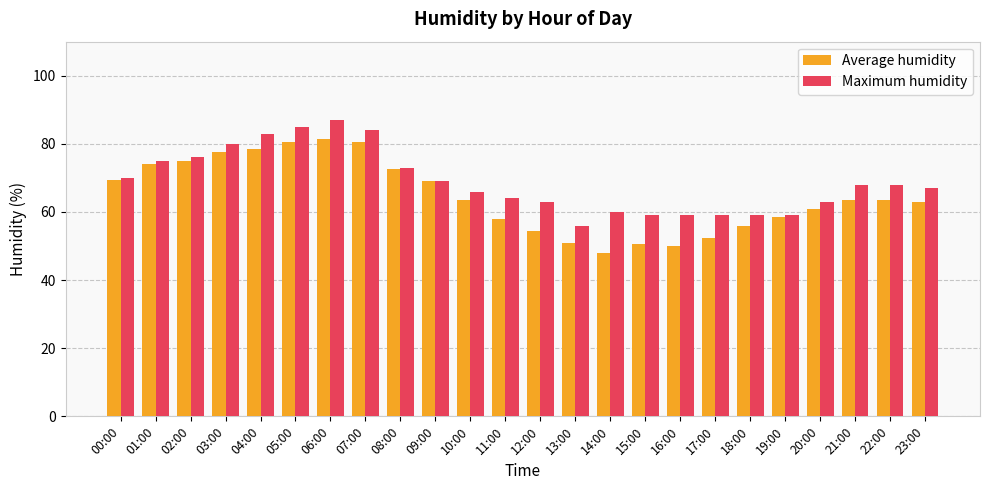

List the series in order of their peak value, lowest first.

Average humidity, Maximum humidity